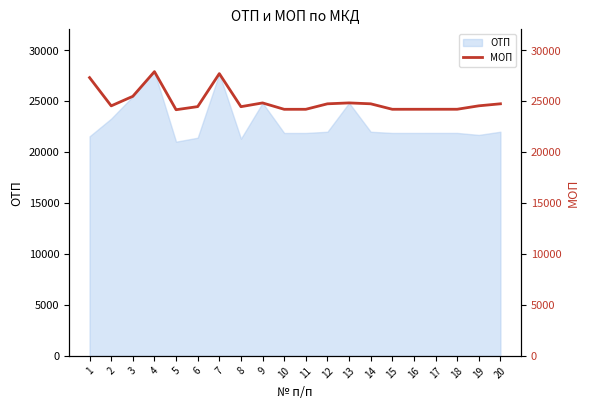

Count the number of categories in the chart.

20